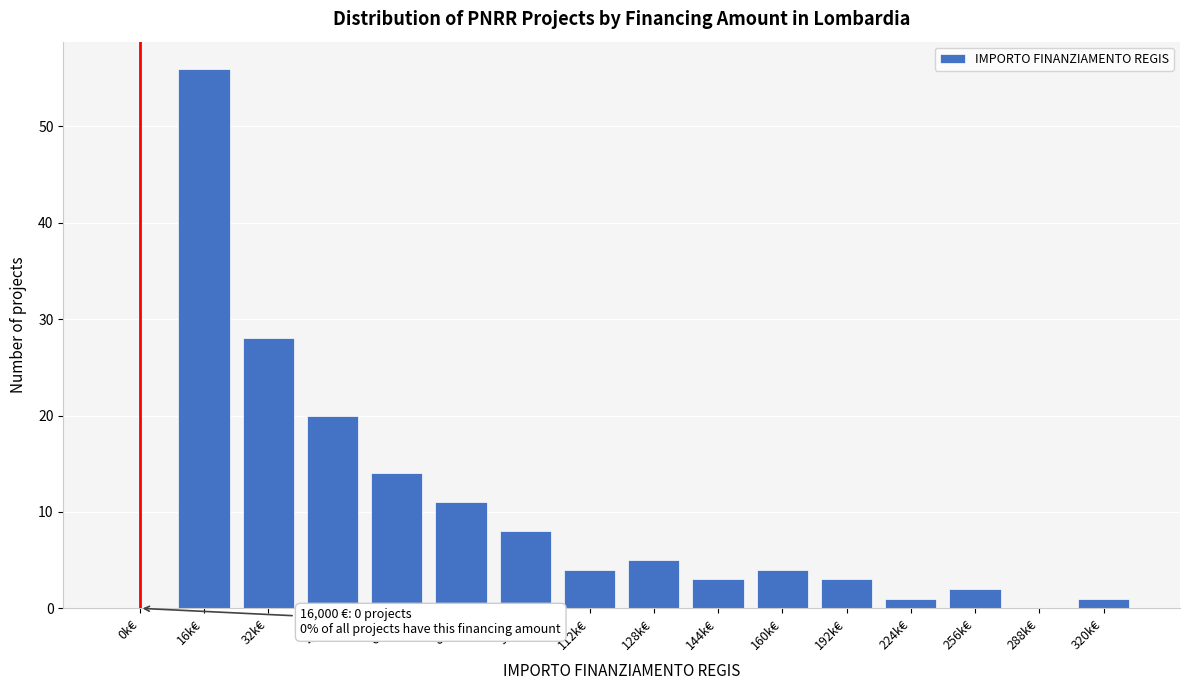

Reading right to left, transcribe all the data shown in this chart.

320k€=1	288k€=0	256k€=2	224k€=1	192k€=3	160k€=4	144k€=3	128k€=5	112k€=4	96k€=8	80k€=11	64k€=14	48k€=20	32k€=28	16k€=56	0k€=0